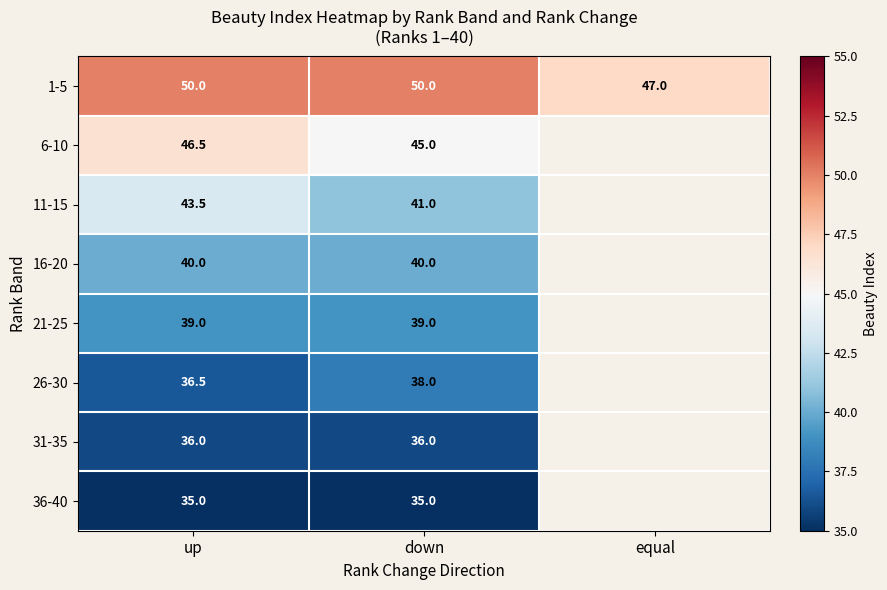

At how many categories does at least one series exceed 35?

3